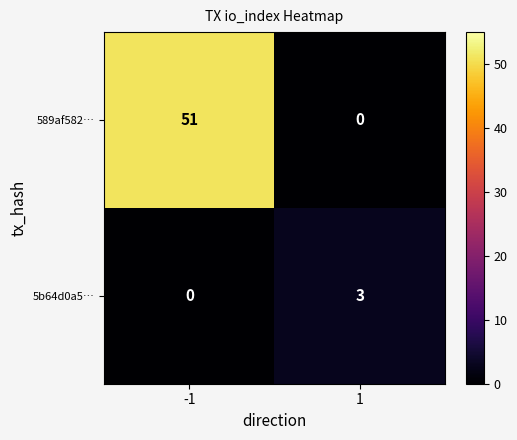

Which series has the largest total across all categories?

589af582…